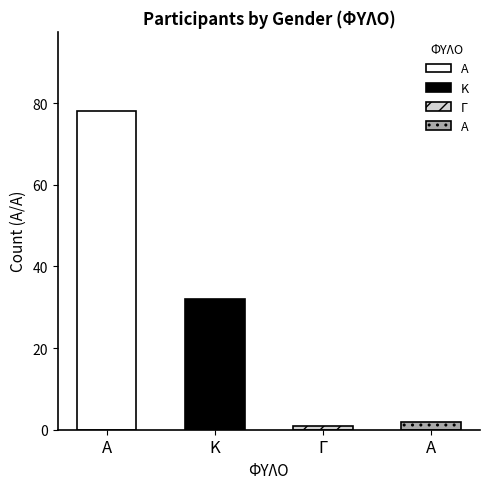

How many data points are above 32?

1